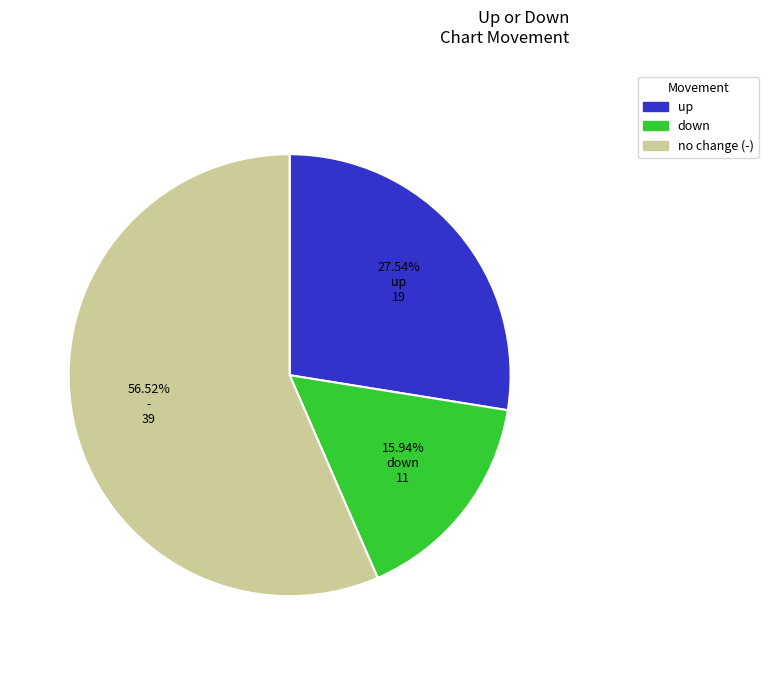

Combined, do down and up account for over 50%?

No